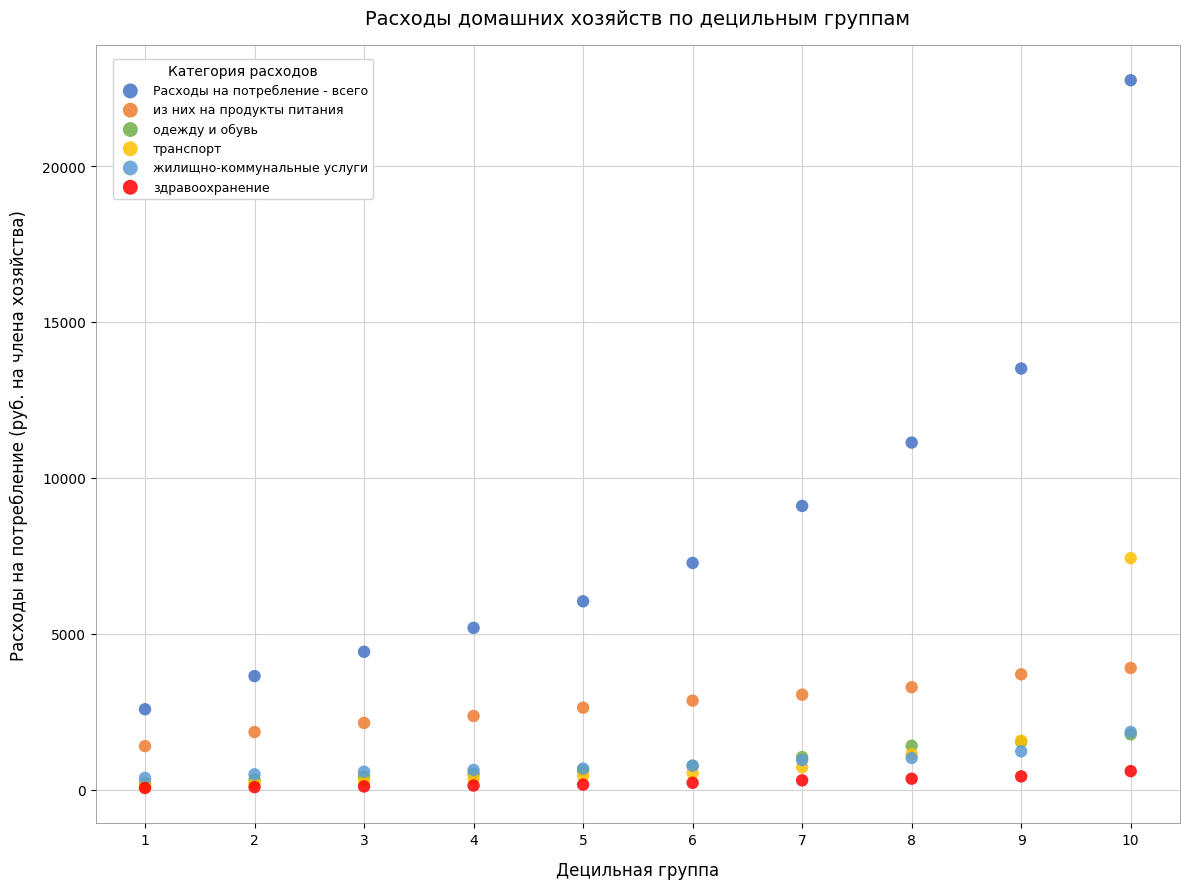

What are all the series names shown in the legend?

Расходы на потребление - всего, из них на продукты питания, одежду и обувь, транспорт, жилищно-коммунальные услуги, здравоохранение